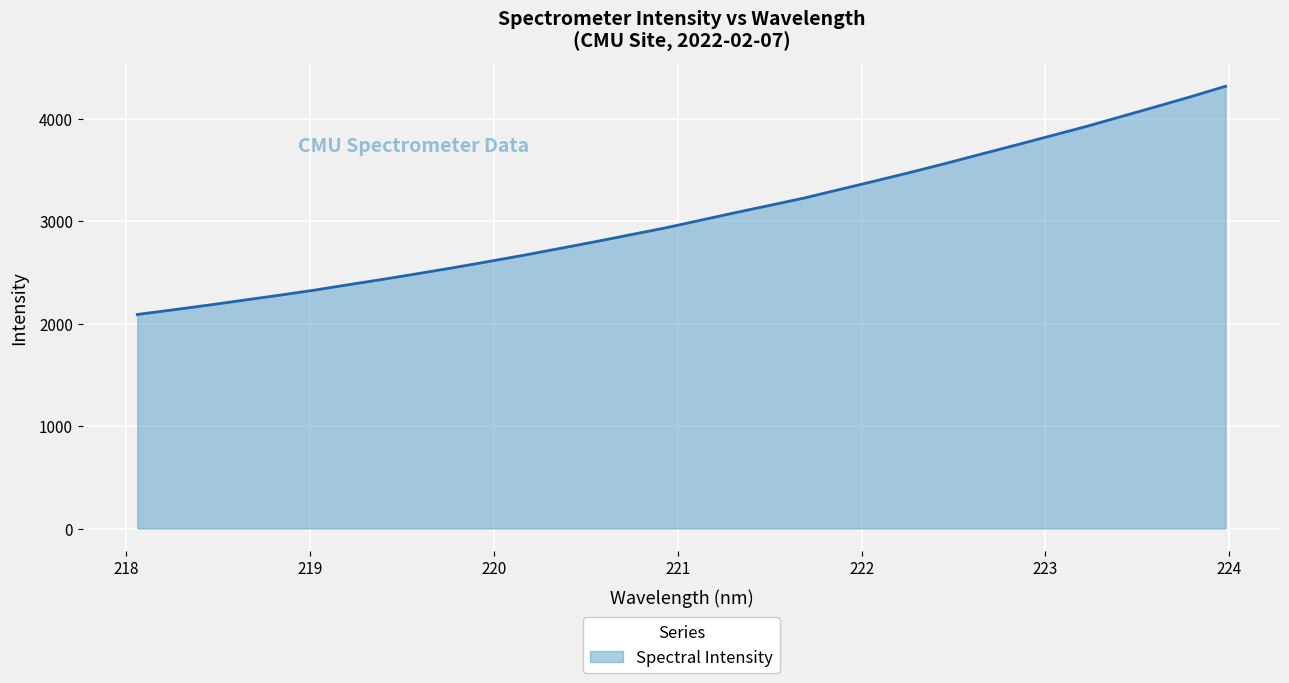

What is the greatest value displayed?

4318.4